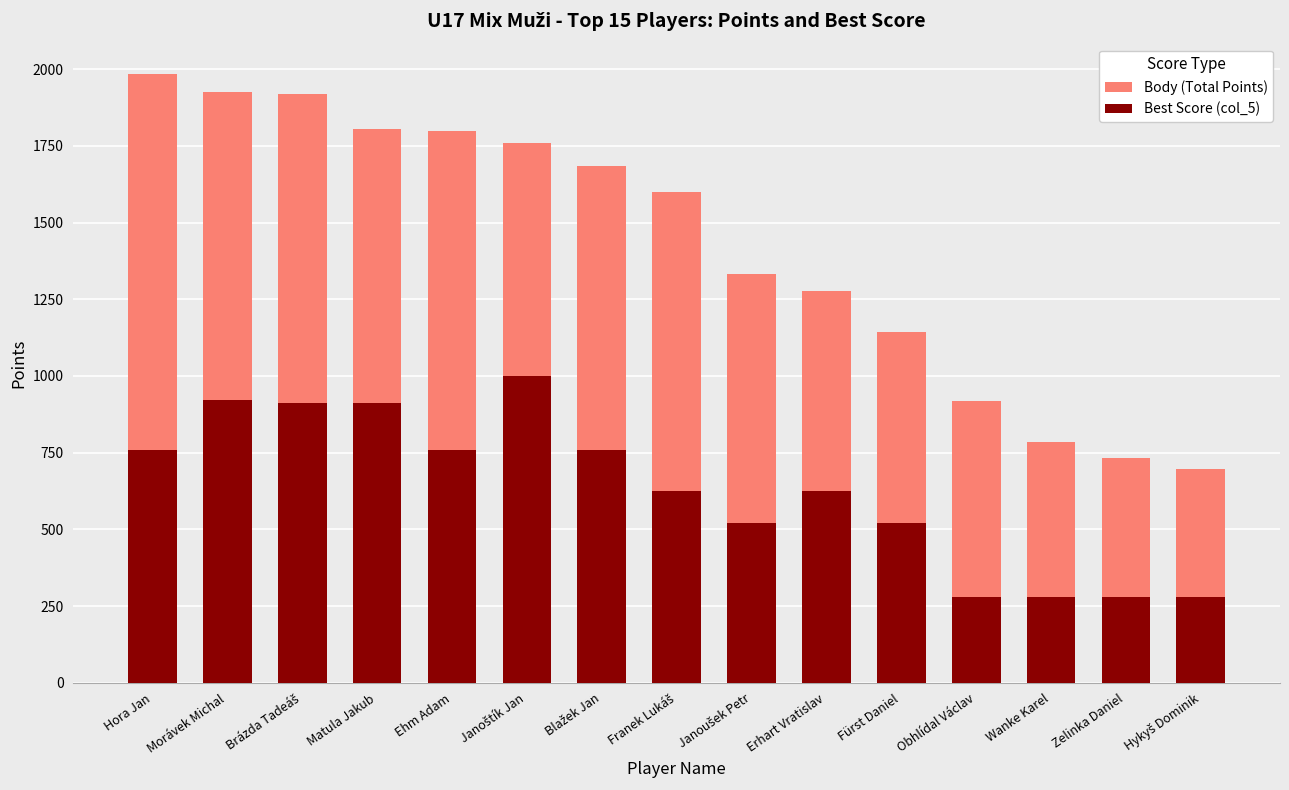

Which has a higher value, Wanke Karel or Janoštík Jan?

Janoštík Jan